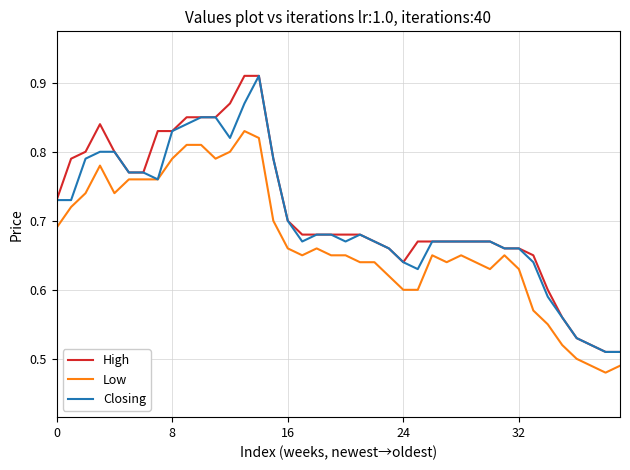

What are all the series names shown in the legend?

High, Low, Closing